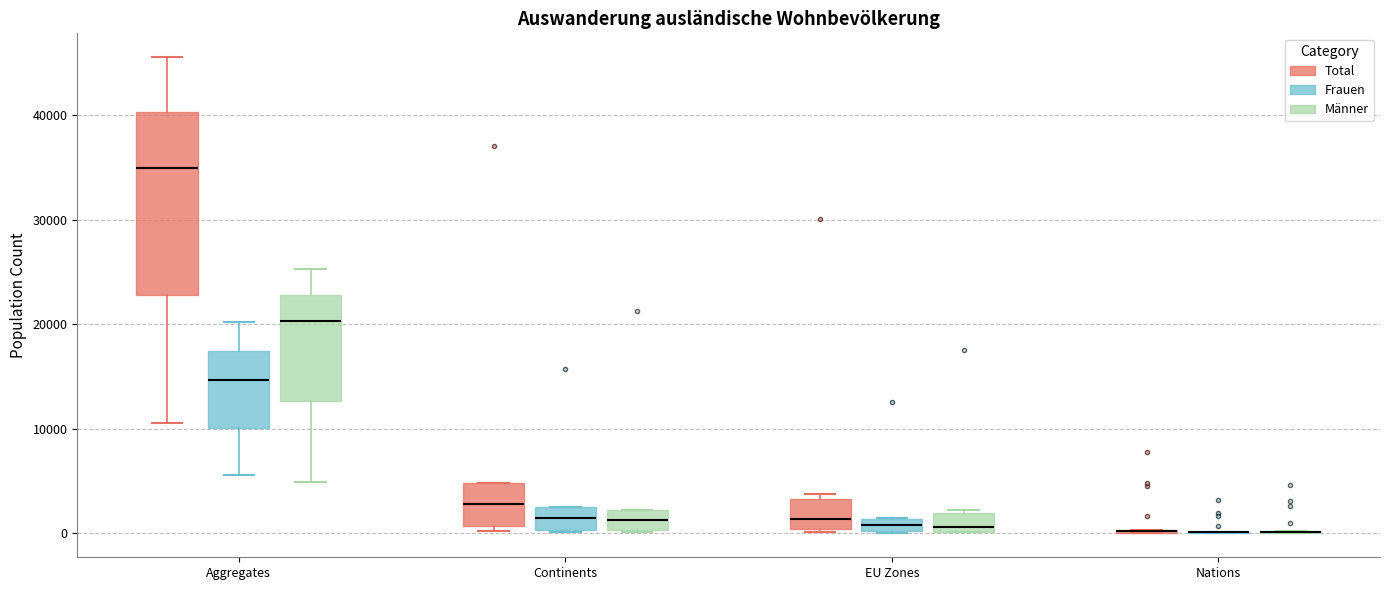

Comparing the boxes themselves (not the whiskers), which one is the tallest?

Aggregates (Total)